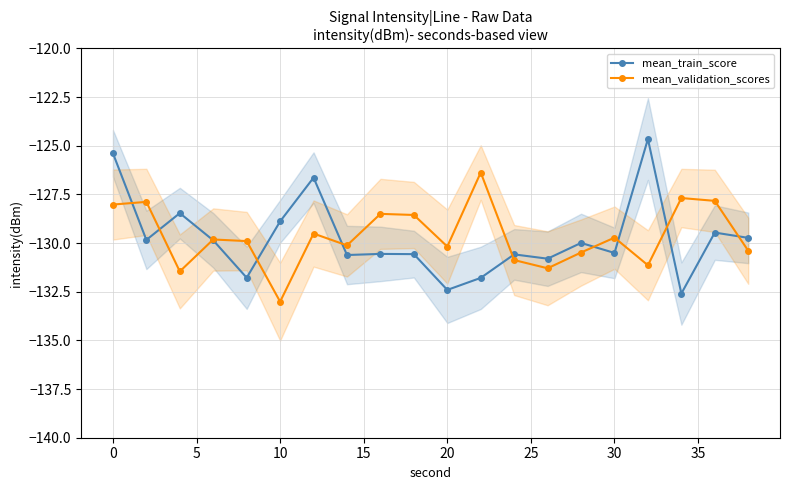

What is the average value of the mean_train_score series?

-129.8